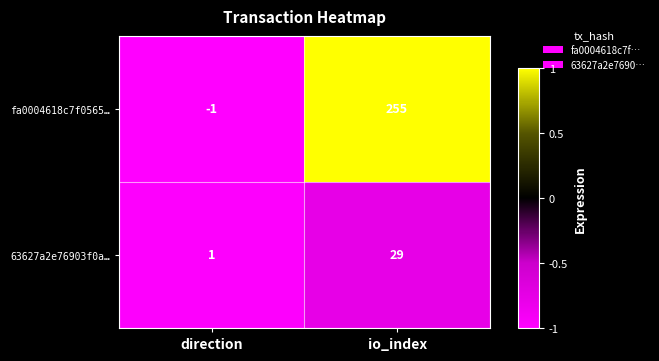

The value of fa0004618c7f0565… at io_index is 255. True or false?

True